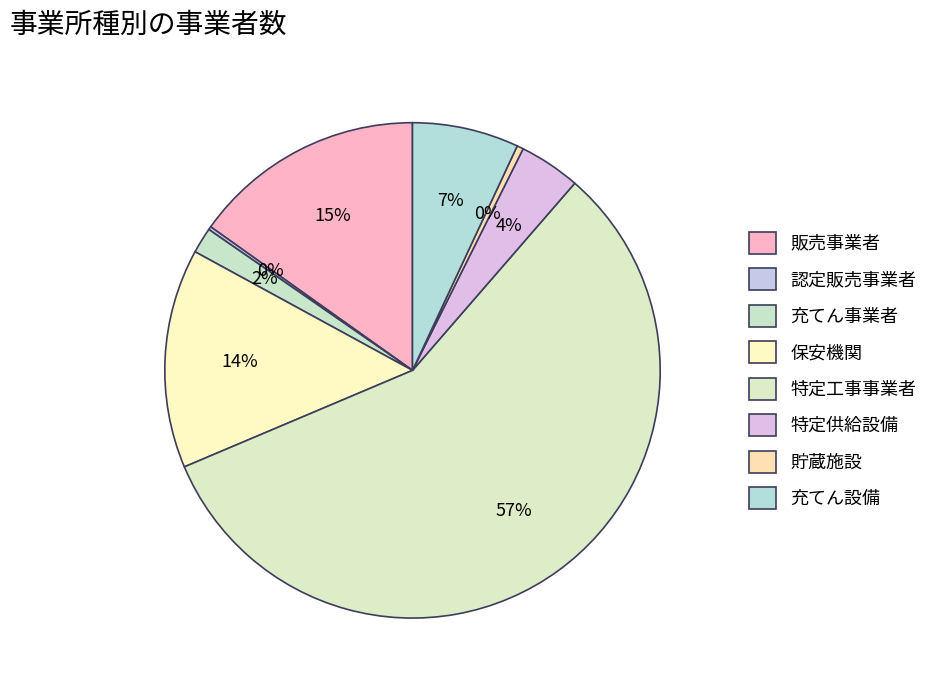

What is the smallest slice in the pie chart?

認定販売事業者